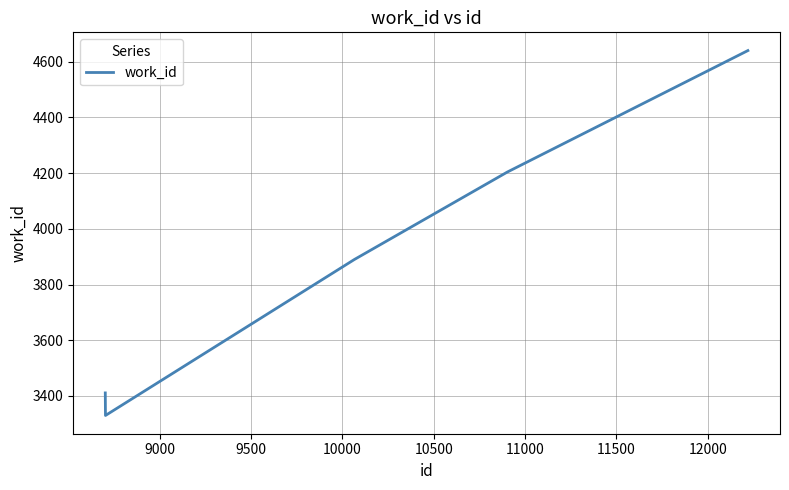

What is the smallest value displayed?

3330